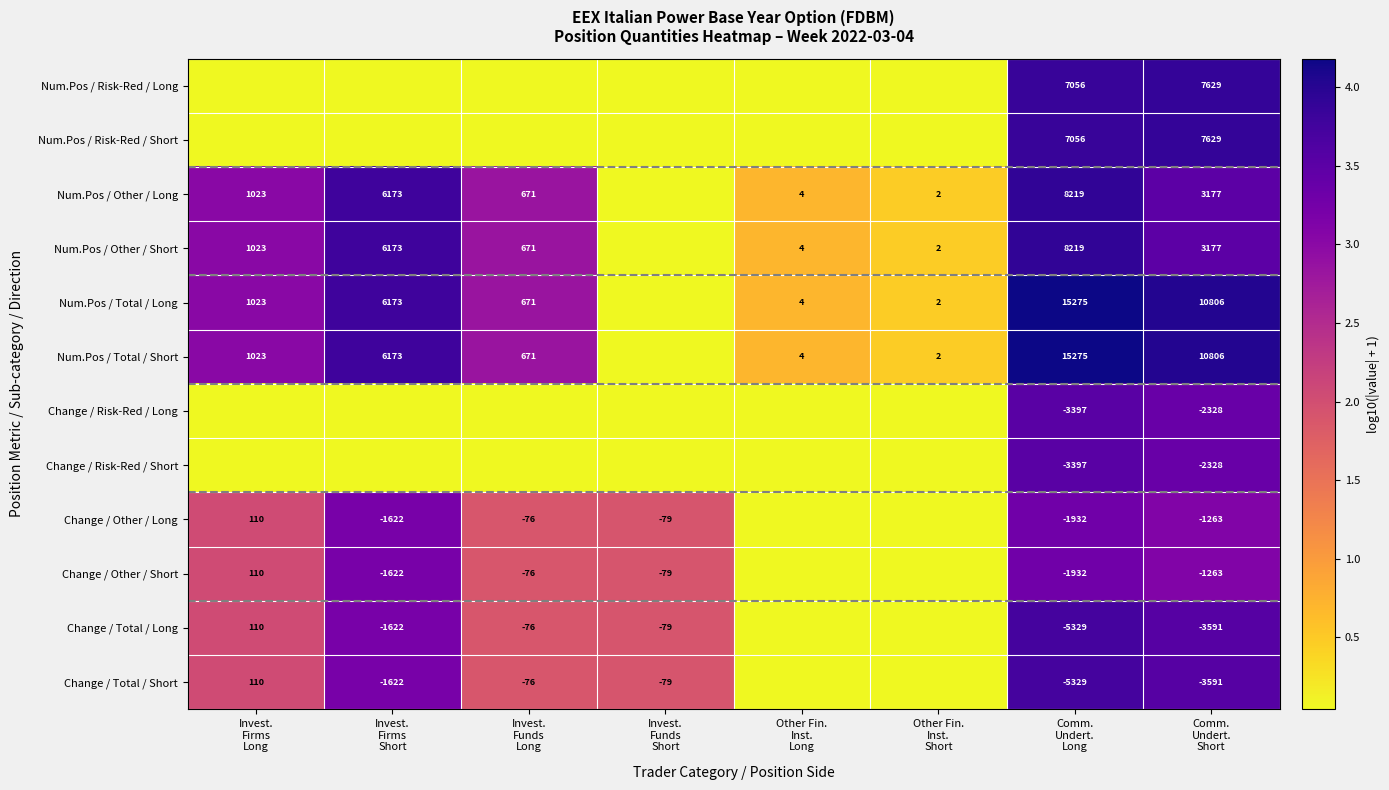

At which label does Num.Pos / Total / Long reach its minimum?

Invest. Funds Short